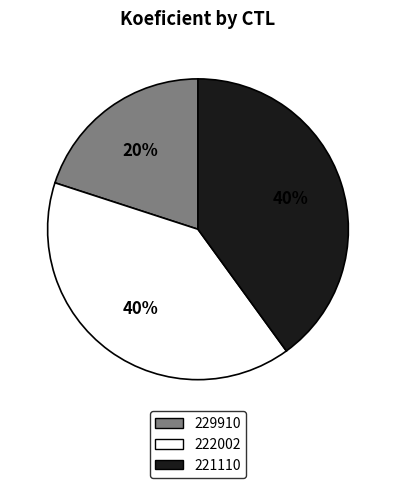

To the nearest percent, what is the difference between the largest and smallest slice percentages?

20%